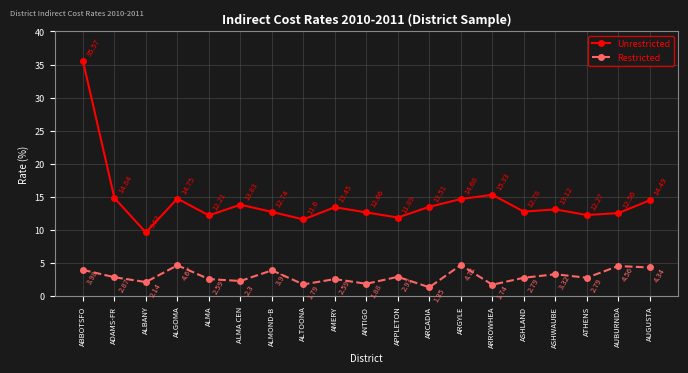

List the series in order of their overall mean, lowest first.

Restricted, Unrestricted